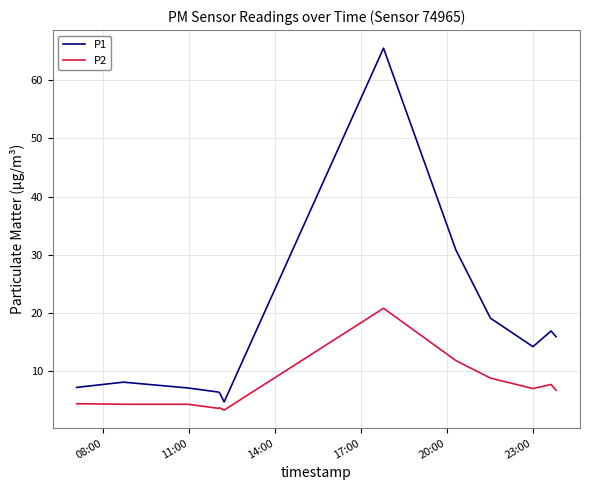

What is the smallest value displayed?

3.3